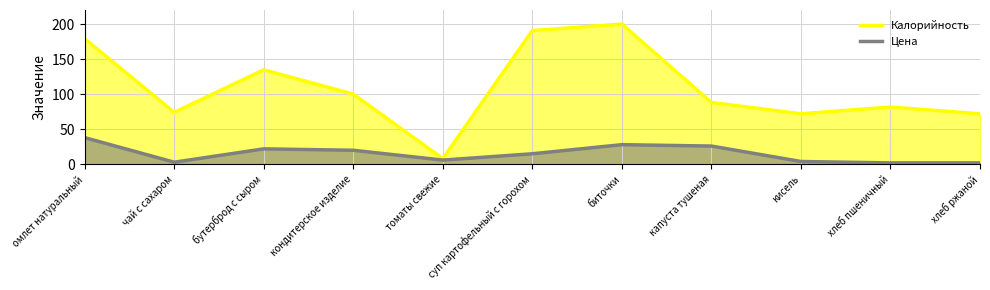

What is the minimum value shown in the chart?

2.0